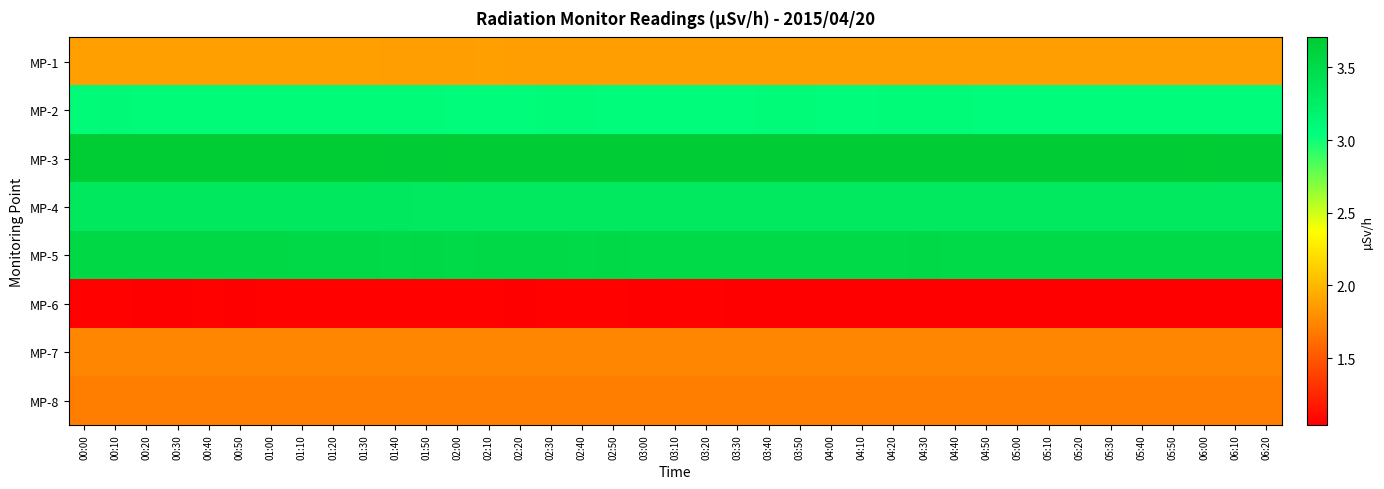

List the series in order of their peak value, highest first.

MP-3, MP-5, MP-4, MP-2, MP-1, MP-7, MP-8, MP-6